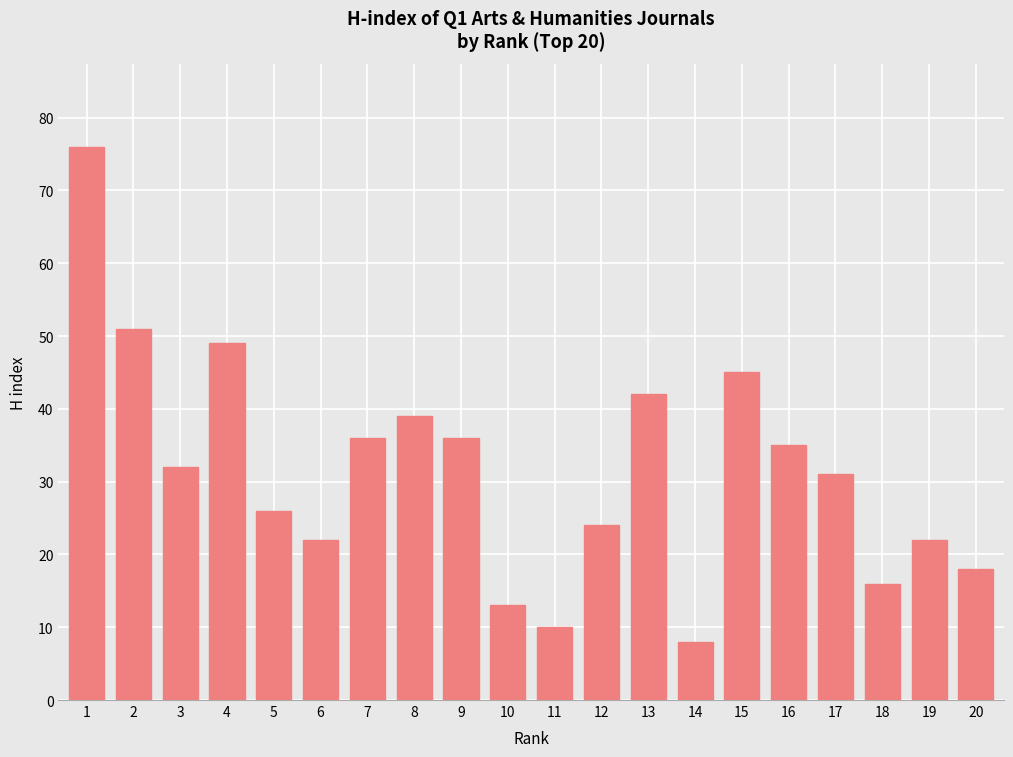

What is the change in value from 14 to 20?

+10